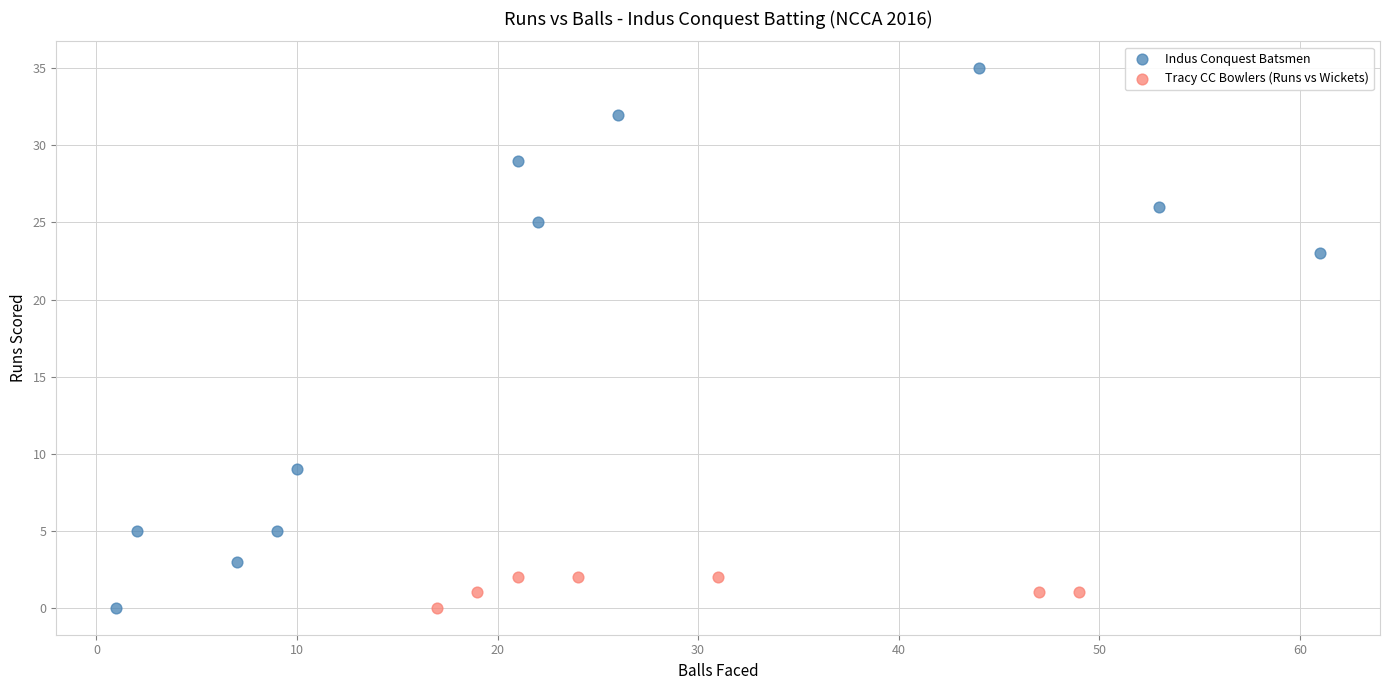

Which series has the largest Y range (max minus min)?

Indus Conquest Batsmen